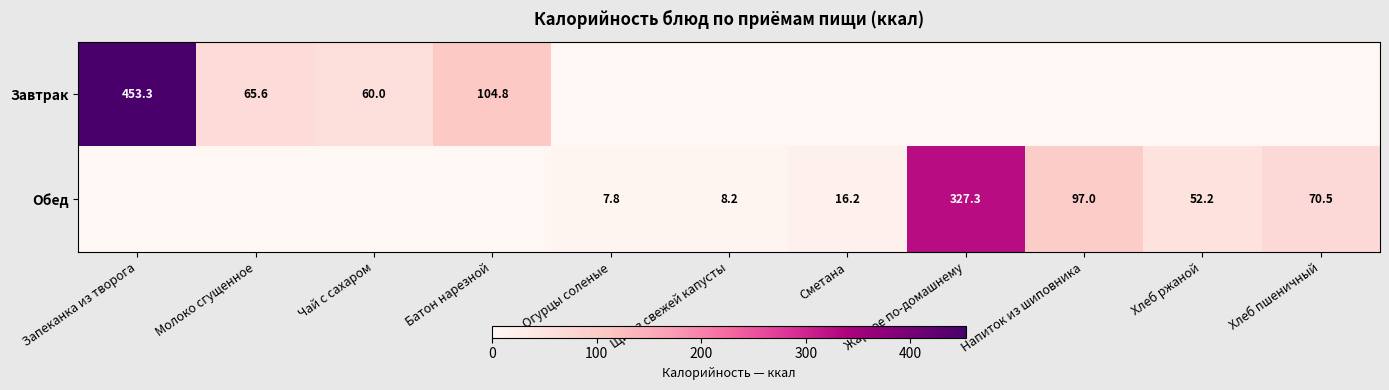

What is the sum of the Обед values at Огурцы соленые and Жаркое по-домашнему?

335.1